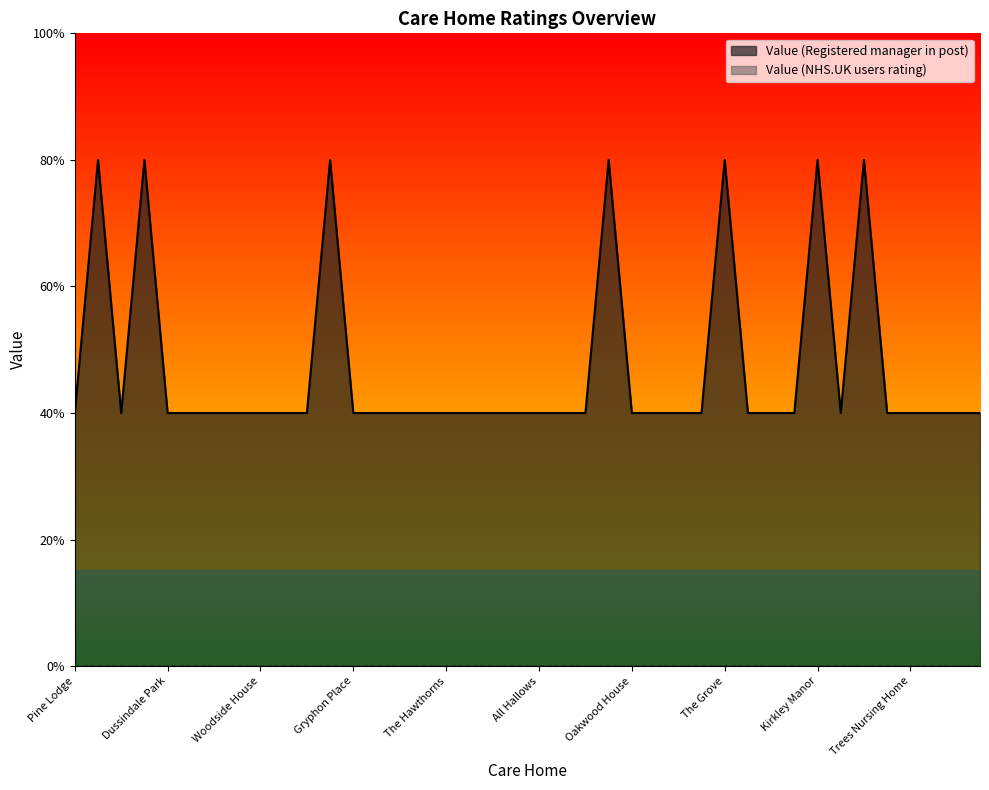

Does the chart have visible grid lines?

No